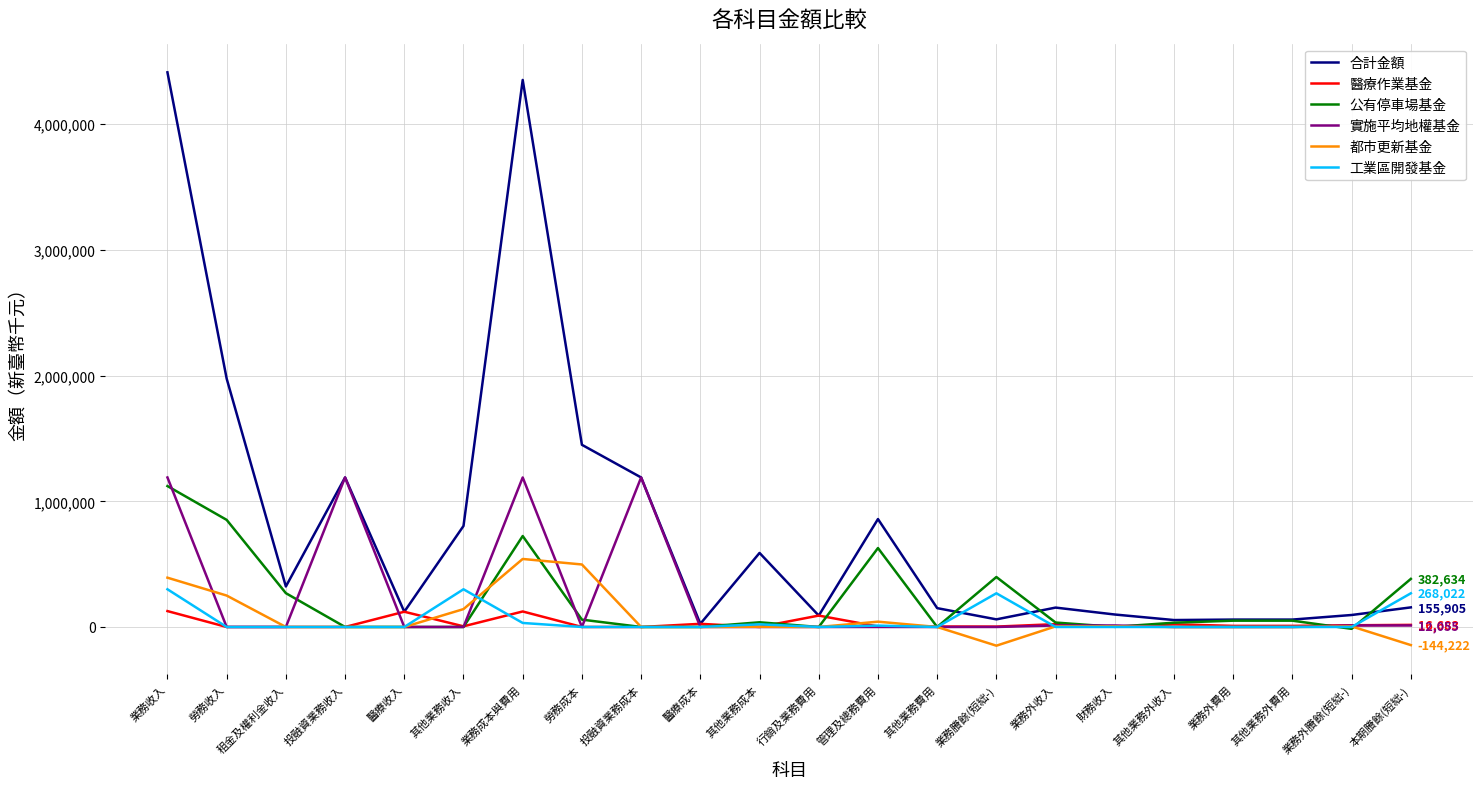

The 工業區開發基金 series shows 0 at 其他業務外收入. True or false?

True